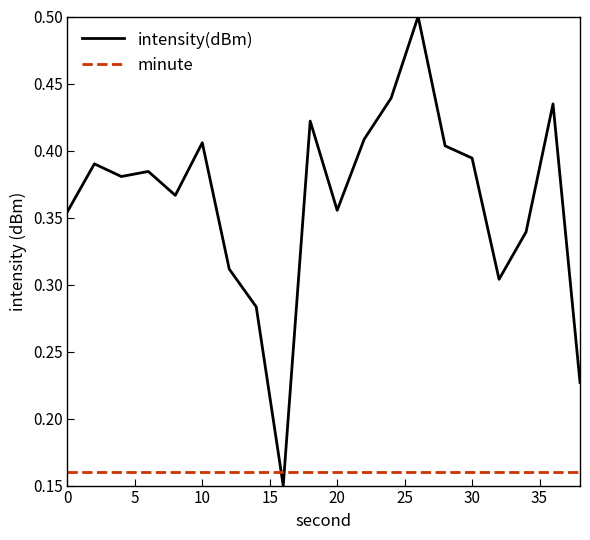

True or false: minute and intensity(dBm) cross at least once.

True